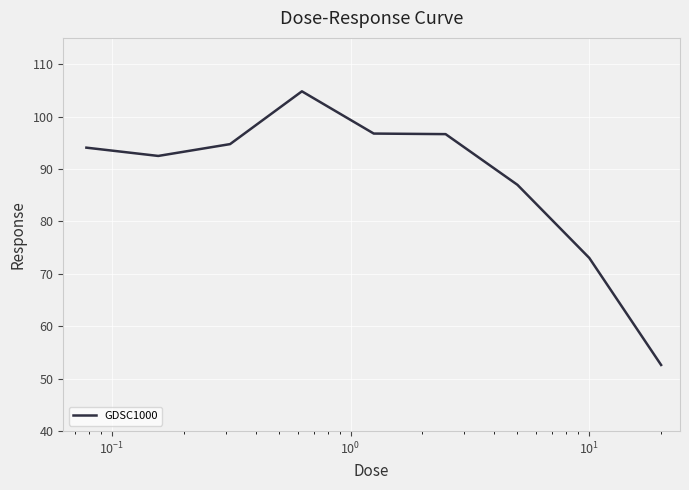

What is the difference between the maximum and minimum values?

52.2